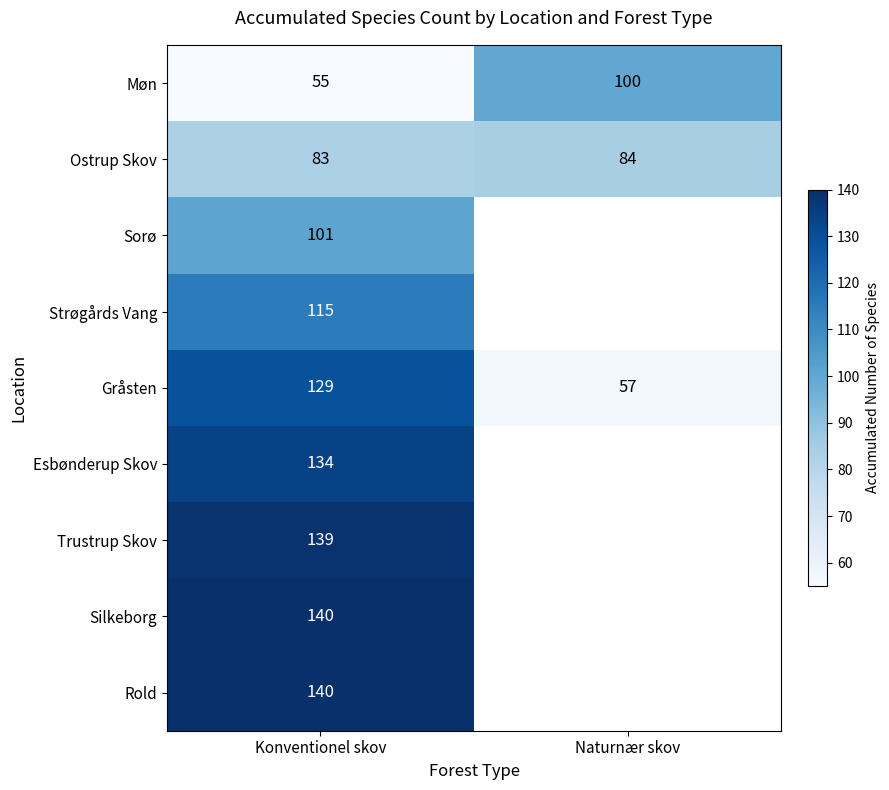

Read the Møn value at Naturnær skov.

100